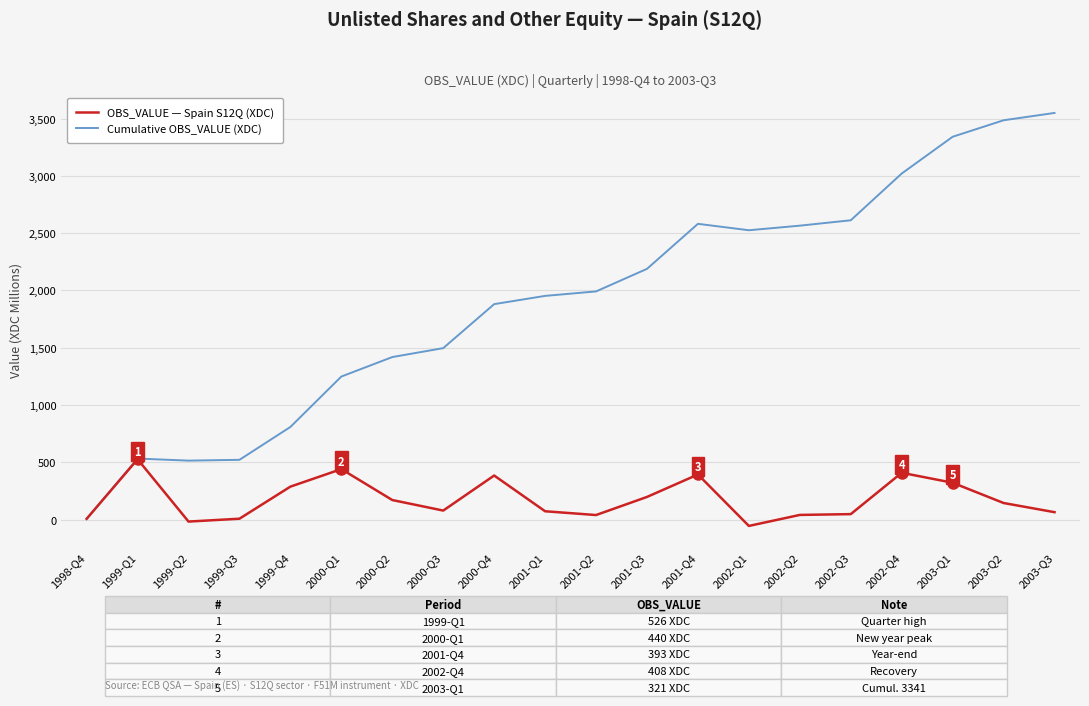

Which series has the widest spread of values?

Cumulative OBS_VALUE (XDC)